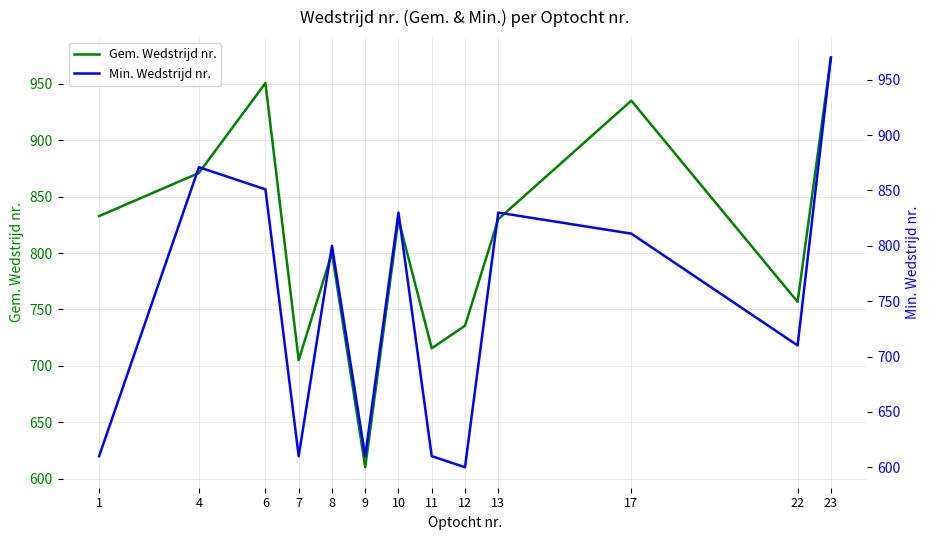

True or false: Gem. Wedstrijd nr. has a value of 1022.3 at 11.

False